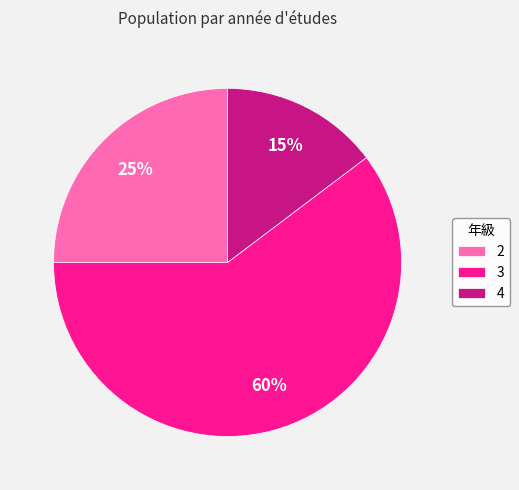

To the nearest percent, what portion does 4 represent?

15%